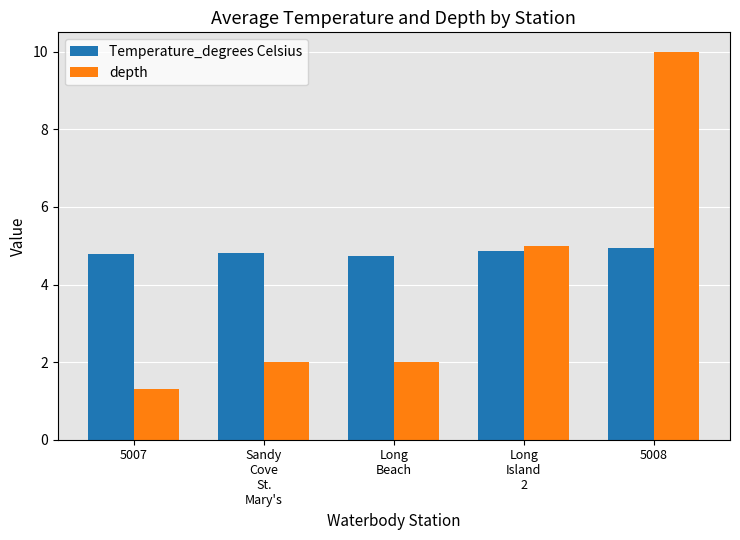

What is the smallest value displayed?

1.3